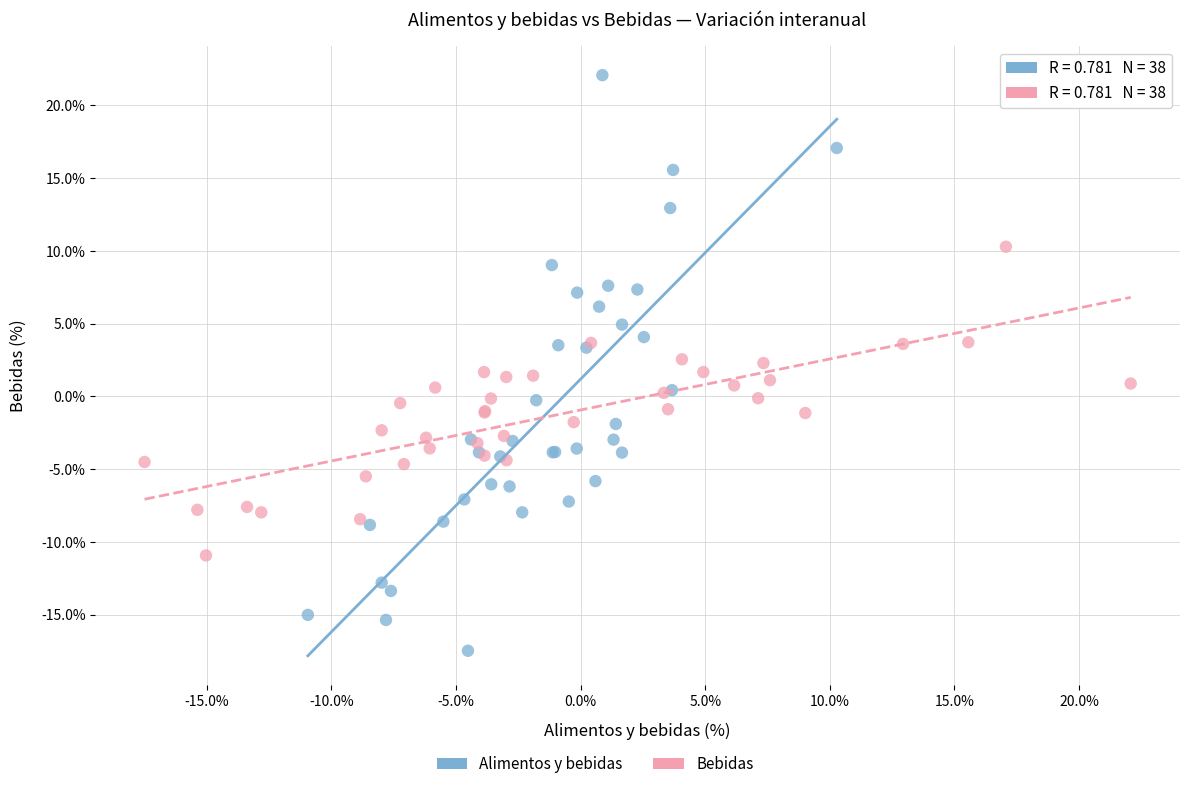

Which series contains the lowest Y value?

Alimentos y bebidas